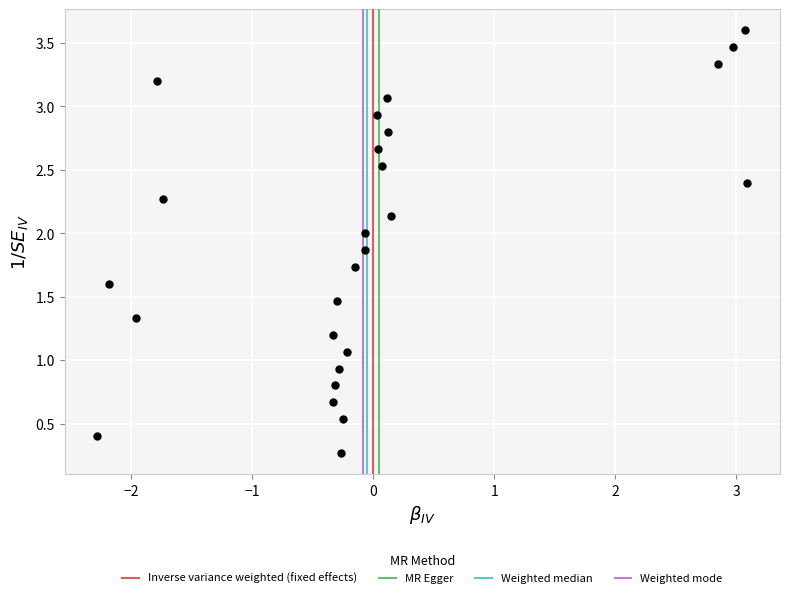

What is the range of X values (max minus min)?

5.4